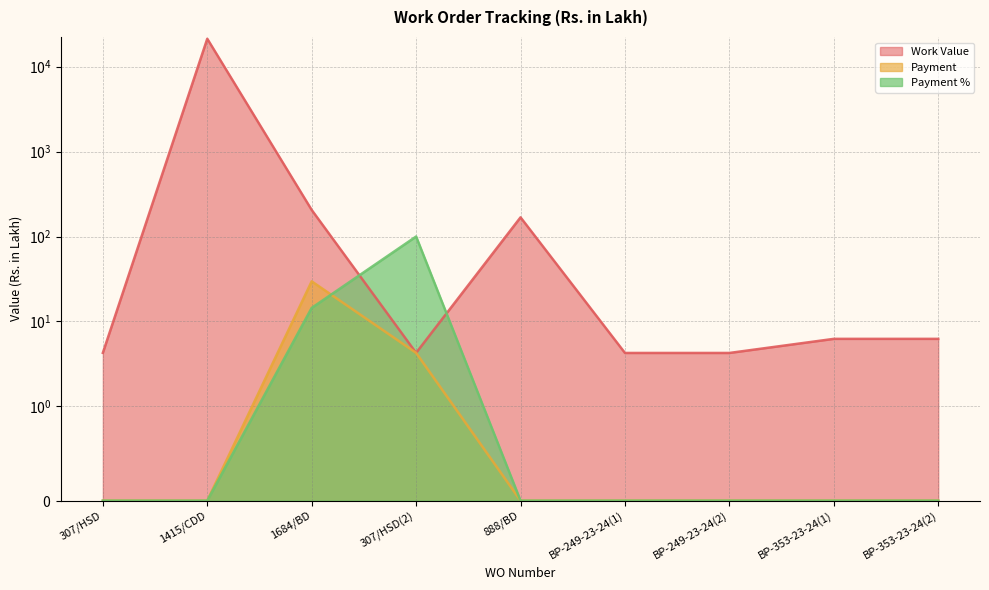

What is the label of the 7th point from the left?

BP-249-23-24(2)